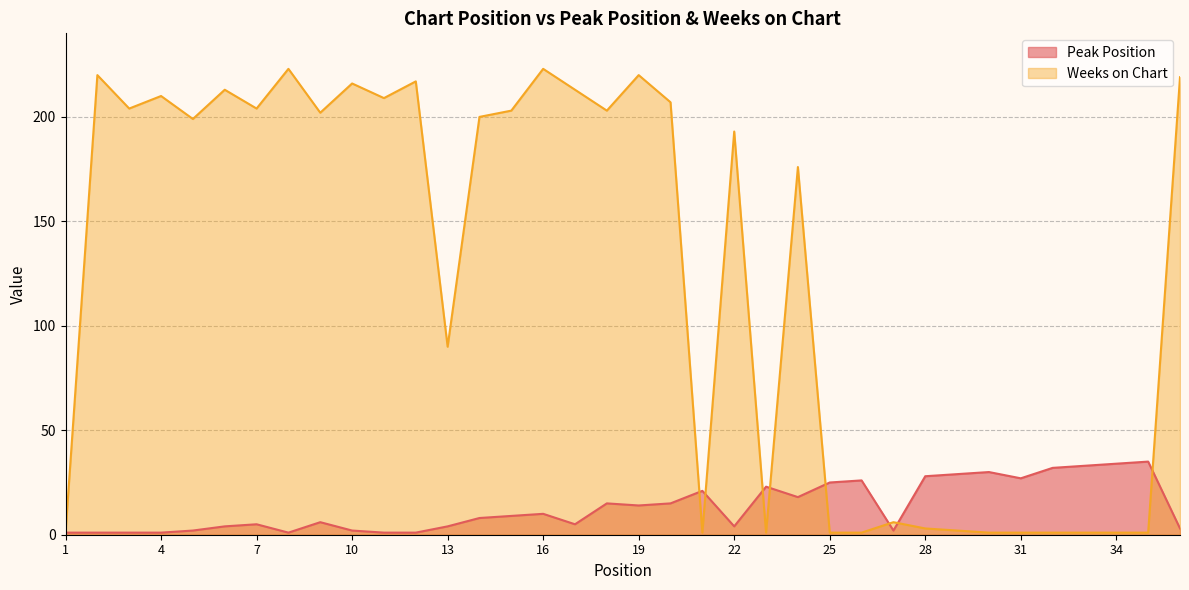

Where does the Weeks on Chart series first go above 200?

2